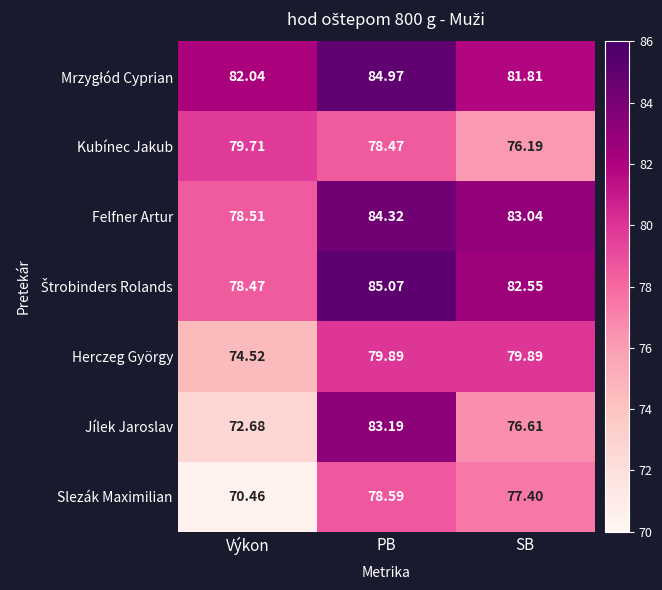

Which series has the largest range (max minus min)?

Jílek Jaroslav